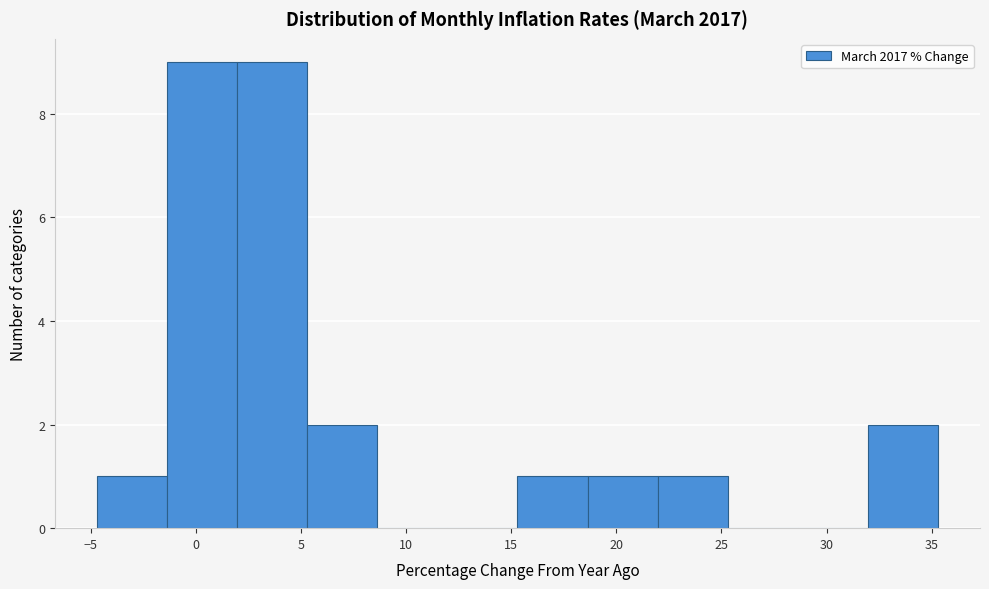

How tall is the bar that spans 32.0 to 35.5 on the x-axis? Neither the bar edges nor the heights are printed on the chart, so give them approximately, as read against the axes.

2